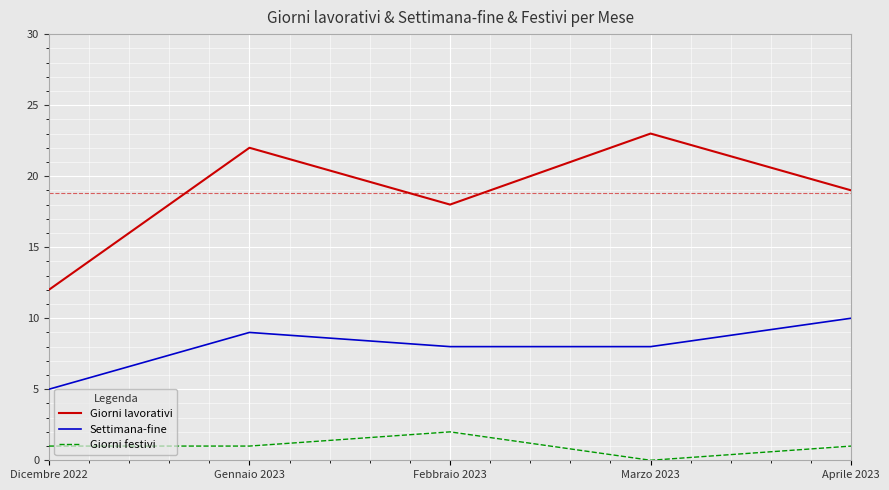

How many values in the Giorni lavorativi series are below 19?

2